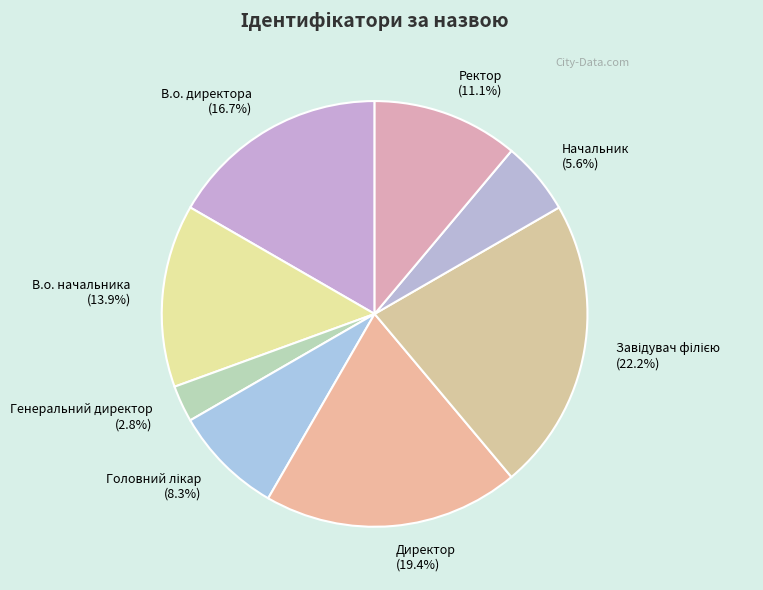

Between Директор and Начальник, which is larger?

Директор